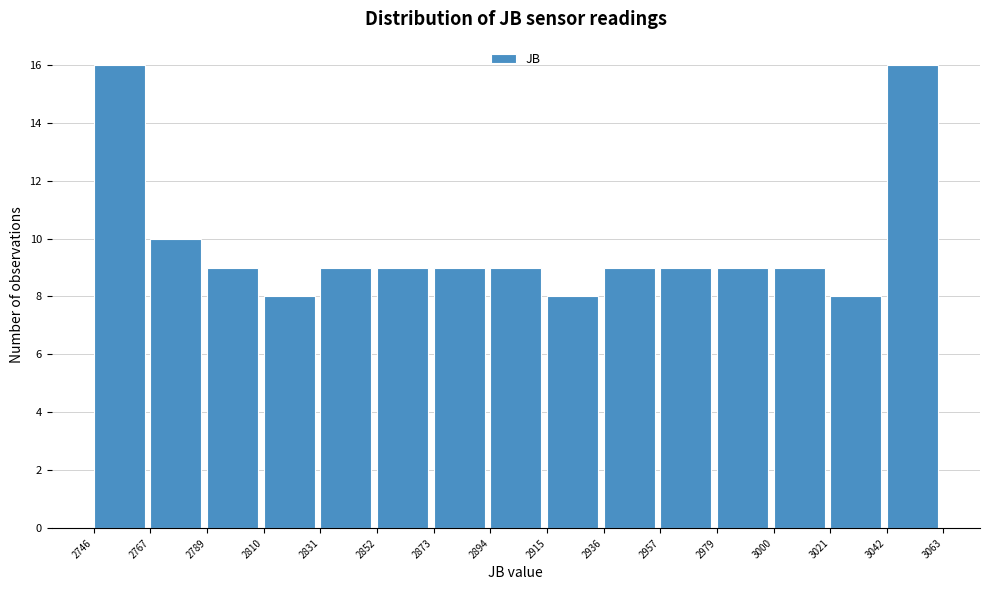

Reading left to right, list every bar in this chart as the range it spans on the x-axis followed by its height. The values are not printed on the chart, so give them approximately, as read against the axis.

2746 to 2767: 16
2767 to 2789: 10
2789 to 2810: 9
2810 to 2831: 8
2831 to 2852: 9
2852 to 2873: 9
2873 to 2894: 9
2894 to 2915: 9
2915 to 2936: 8
2936 to 2957: 9
2957 to 2979: 9
2979 to 3000: 9
3000 to 3021: 9
3021 to 3042: 8
3042 to 3063: 16